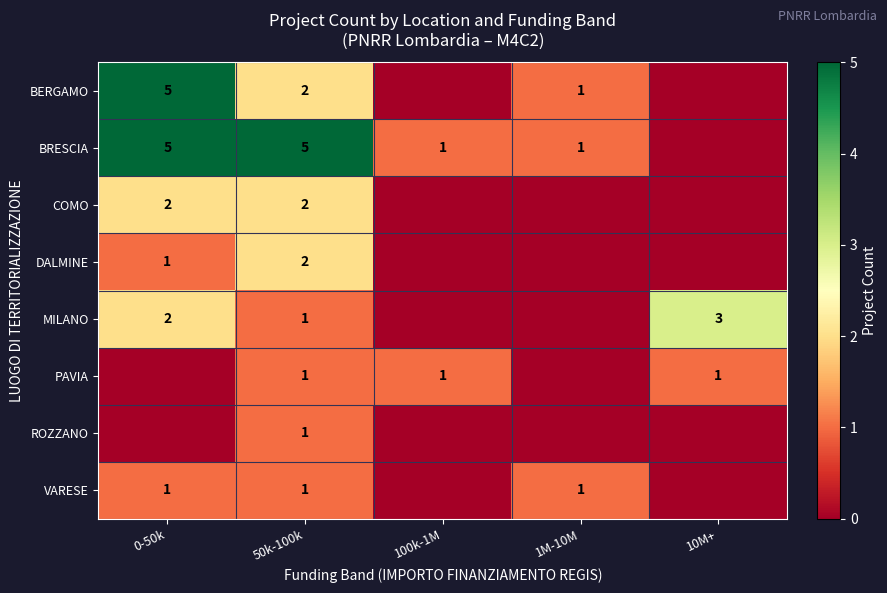

Is it true that ROZZANO equals 1 at 50k-100k?

True